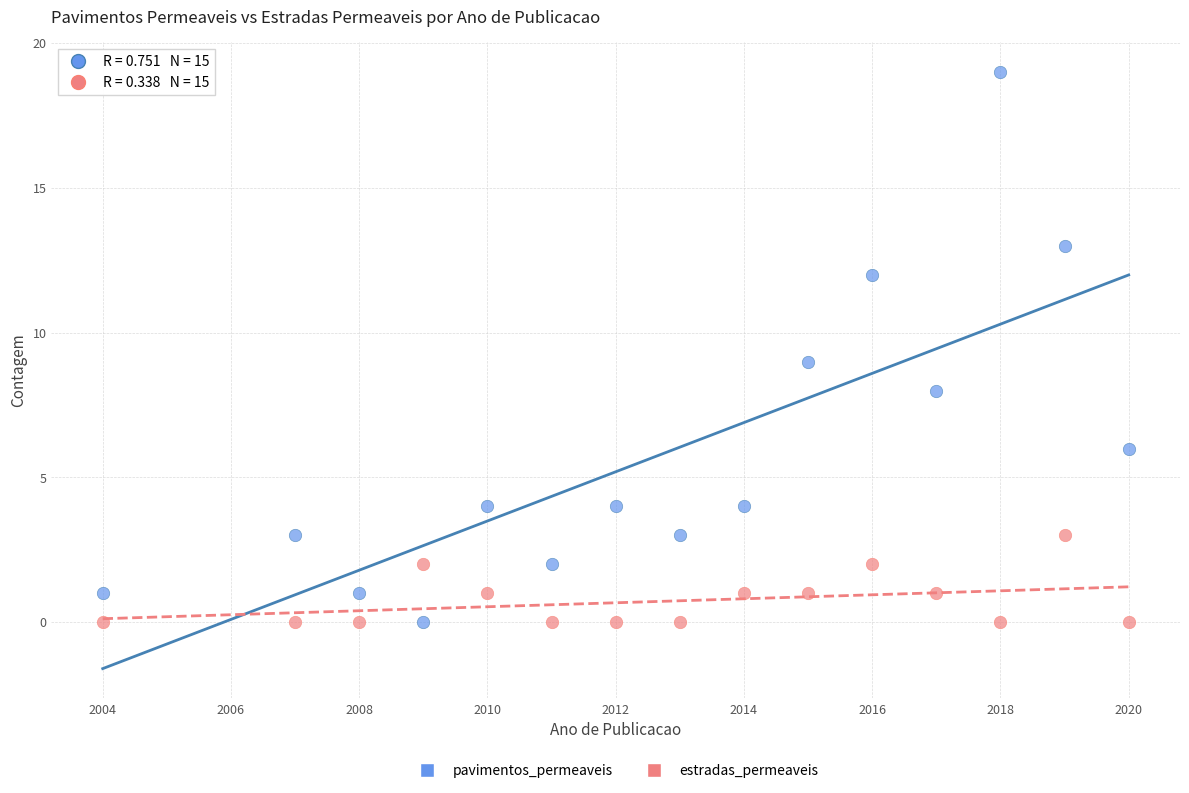

Across all data points, what is the range of X values (max minus min)?

16